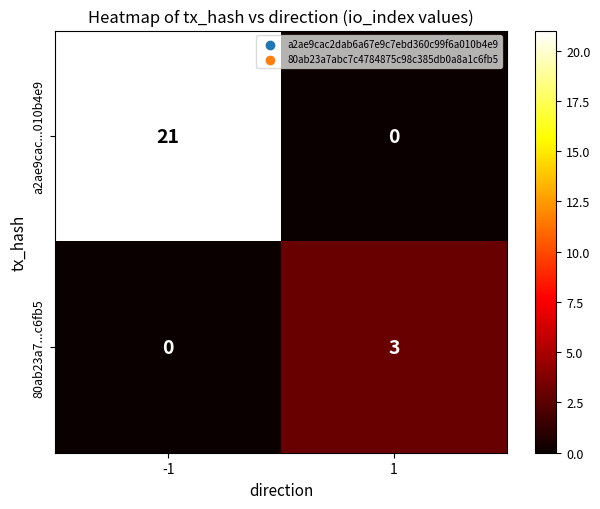

Read the a2ae9cac...010b4e9 value at -1.

21